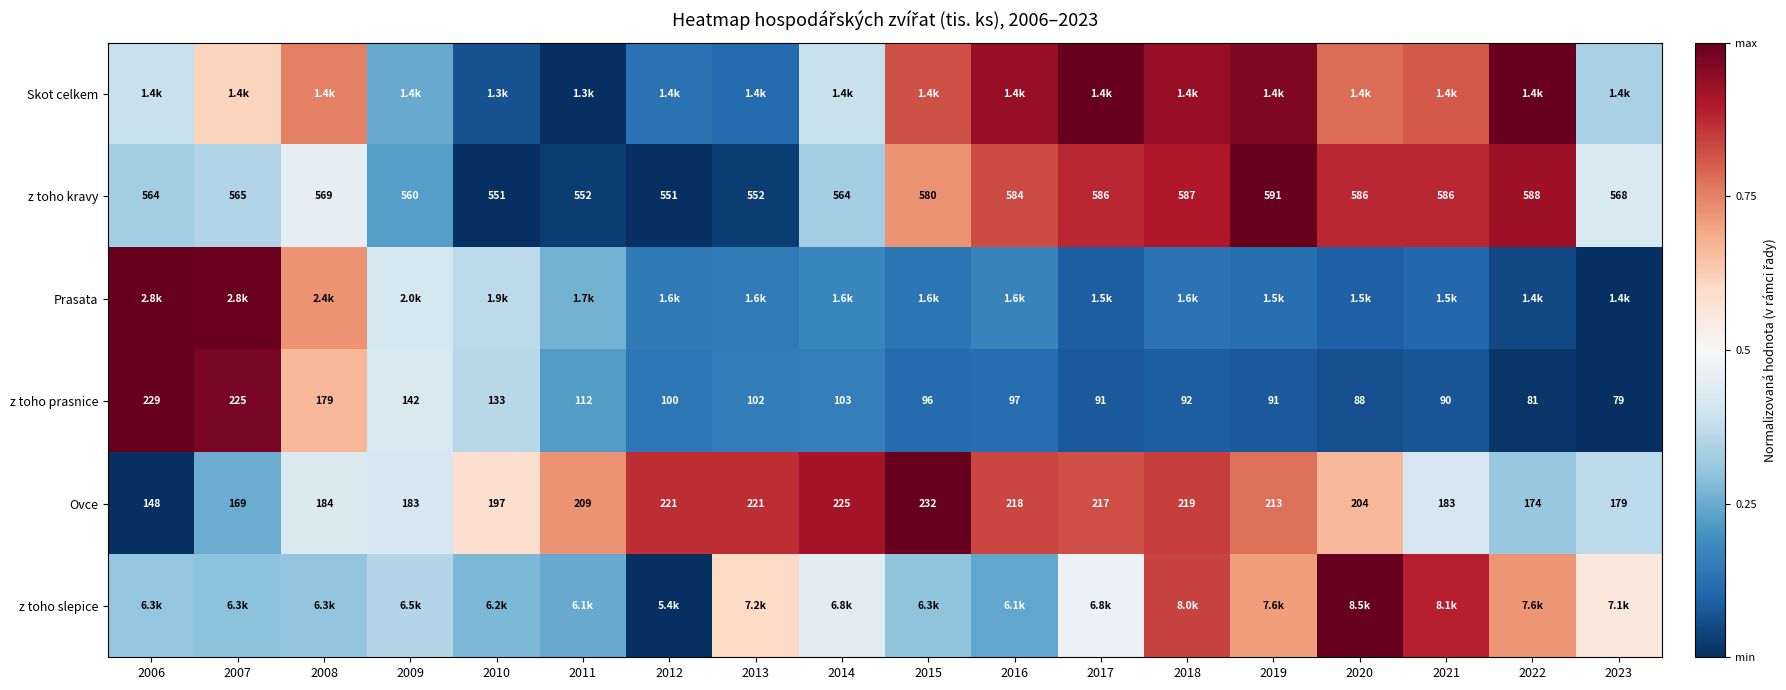

Is the value of z toho kravy at 2007 greater than the value of Ovce at 2006?

Yes